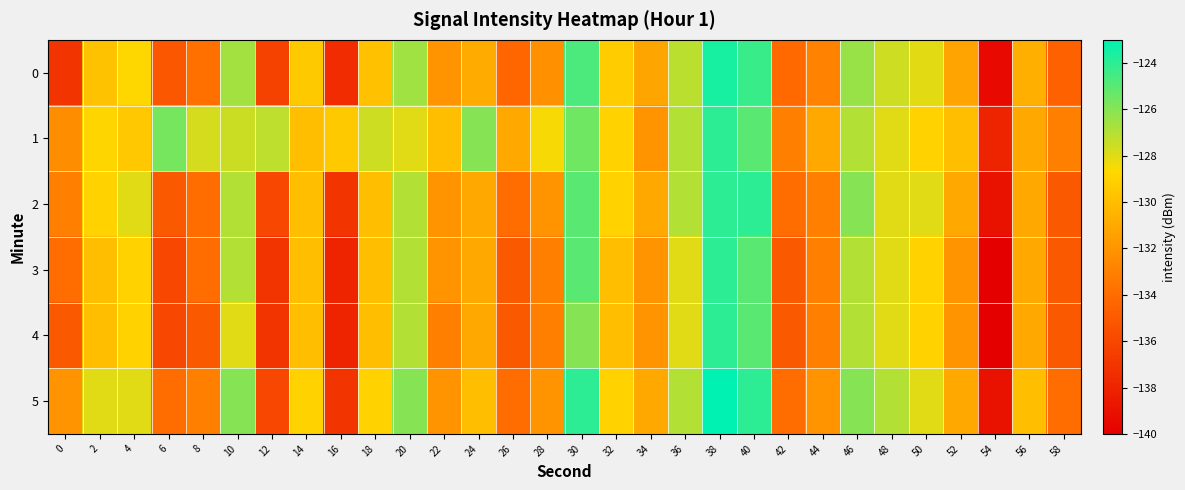

Reading left to right, transcribe all the data shown in this chart.

0: 0=-137.1	2=-129.8	4=-128.7	6=-135.2	8=-133.8	10=-126.6	12=-136.3	14=-129.4	16=-137.5	18=-129.8	20=-126.6	22=-132.0	24=-130.9	26=-134.3	28=-132.2	30=-124.7	32=-129.3	34=-131.2	36=-127.2	38=-123.5	40=-124.3	42=-134.1	44=-132.9	46=-126.4	48=-127.5	50=-128.0	52=-131.3	54=-139.4	56=-130.7	58=-134.5
1: 0=-132.4	2=-128.8	4=-129.5	6=-125.6	8=-127.7	10=-127.5	12=-127.2	14=-129.9	16=-129.4	18=-127.6	20=-128.0	22=-130.0	24=-126.0	26=-131.0	28=-128.5	30=-125.5	32=-129.0	34=-132.0	36=-127.0	38=-124.0	40=-125.0	42=-133.0	44=-131.0	46=-127.0	48=-128.0	50=-129.0	52=-130.0	54=-138.0	56=-131.0	58=-133.0
2: 0=-133.0	2=-129.0	4=-128.0	6=-135.0	8=-134.0	10=-127.0	12=-136.0	14=-130.0	16=-137.0	18=-130.0	20=-127.0	22=-132.0	24=-131.0	26=-134.0	28=-132.0	30=-125.0	32=-129.0	34=-131.0	36=-127.0	38=-124.0	40=-124.0	42=-134.0	44=-133.0	46=-126.0	48=-128.0	50=-128.0	52=-131.0	54=-139.0	56=-131.0	58=-135.0
3: 0=-134.0	2=-130.0	4=-129.0	6=-136.0	8=-134.0	10=-127.0	12=-137.0	14=-130.0	16=-138.0	18=-130.0	20=-127.0	22=-132.0	24=-131.0	26=-135.0	28=-133.0	30=-125.0	32=-130.0	34=-132.0	36=-128.0	38=-124.0	40=-125.0	42=-135.0	44=-133.0	46=-127.0	48=-128.0	50=-129.0	52=-132.0	54=-140.0	56=-131.0	58=-135.0
4: 0=-135.0	2=-130.0	4=-129.0	6=-136.0	8=-135.0	10=-128.0	12=-137.0	14=-130.0	16=-138.0	18=-130.0	20=-127.0	22=-133.0	24=-131.0	26=-135.0	28=-133.0	30=-126.0	32=-130.0	34=-132.0	36=-128.0	38=-124.0	40=-125.0	42=-135.0	44=-133.0	46=-127.0	48=-128.0	50=-129.0	52=-132.0	54=-140.0	56=-131.0	58=-135.0
5: 0=-132.0	2=-128.0	4=-128.0	6=-134.0	8=-133.0	10=-126.0	12=-136.0	14=-129.0	16=-137.0	18=-129.0	20=-126.0	22=-132.0	24=-130.0	26=-134.0	28=-132.0	30=-124.0	32=-129.0	34=-131.0	36=-127.0	38=-123.0	40=-124.0	42=-134.0	44=-132.0	46=-126.0	48=-127.0	50=-128.0	52=-131.0	54=-139.0	56=-130.0	58=-134.0